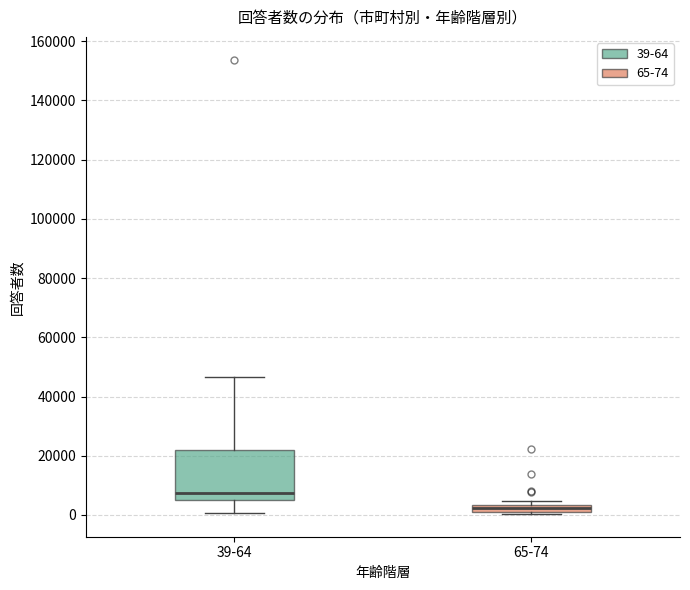

Where does the upper whisker of the box for 39-64 end on the y-axis? The values are not printed on the chart, so give them approximately, as read against the axis.

46000